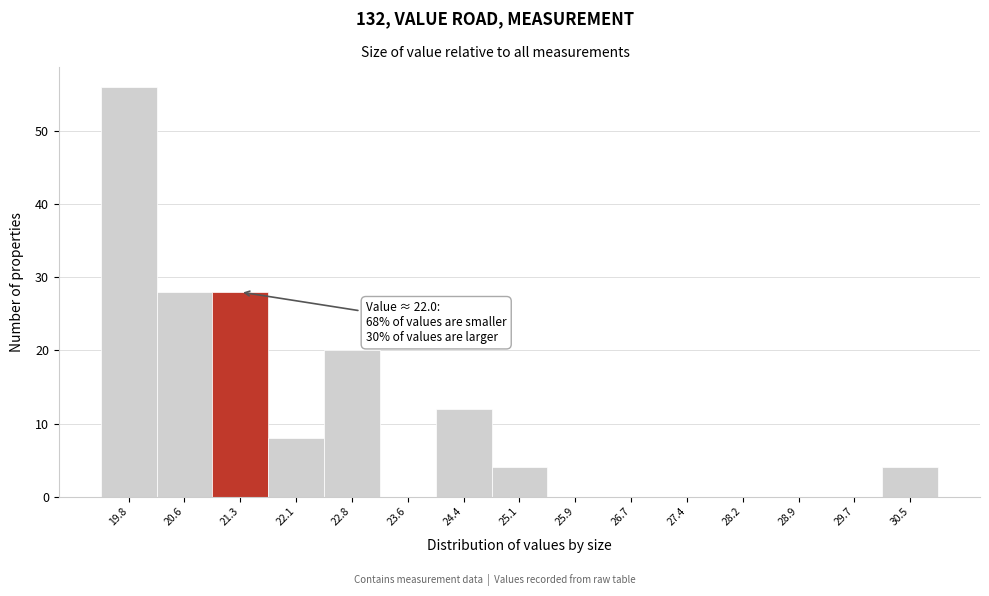

Reading right to left, extract all data points from this chart.

30.5=4	29.7=0	28.9=0	28.2=0	27.4=0	26.7=0	25.9=0	25.1=4	24.4=12	23.6=0	22.8=20	22.1=8	21.3=28	20.6=28	19.8=56